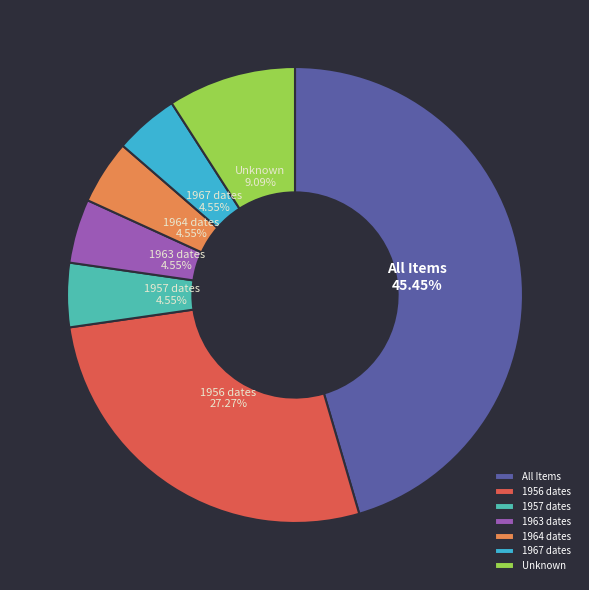

How many segments does this pie chart have?

7